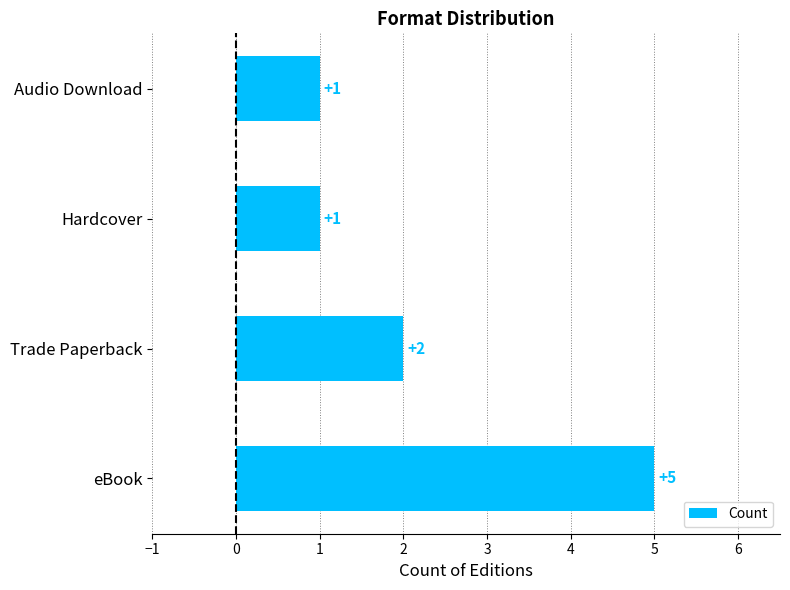

The value at eBook is 5. True or false?

True